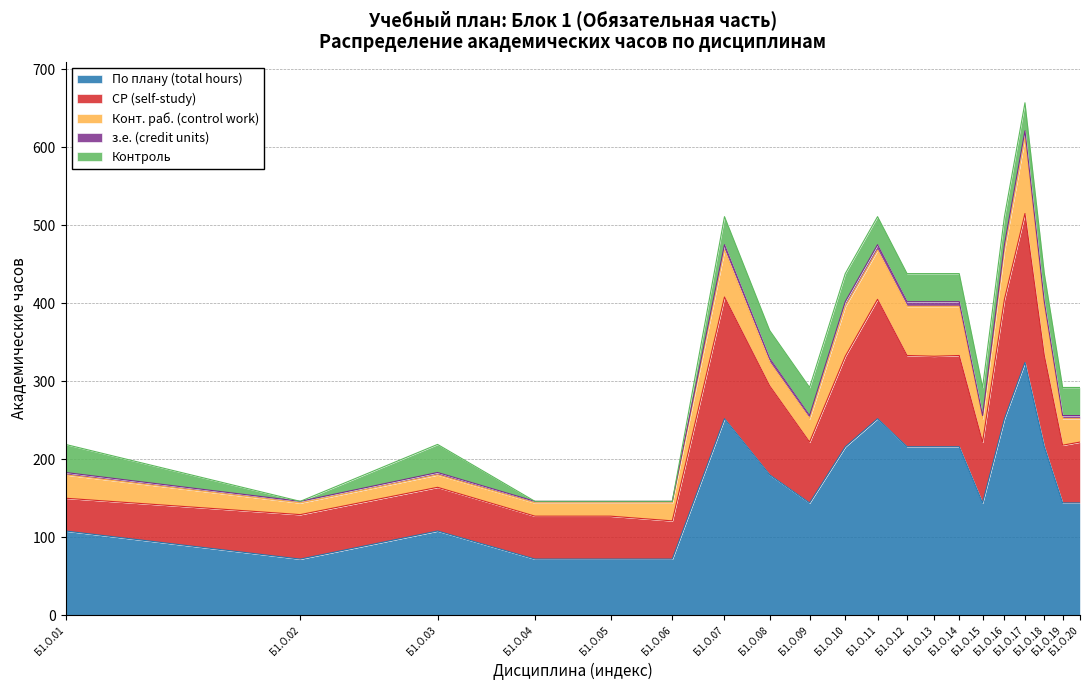

What is the highest value of the По плану (total hours) series?

324